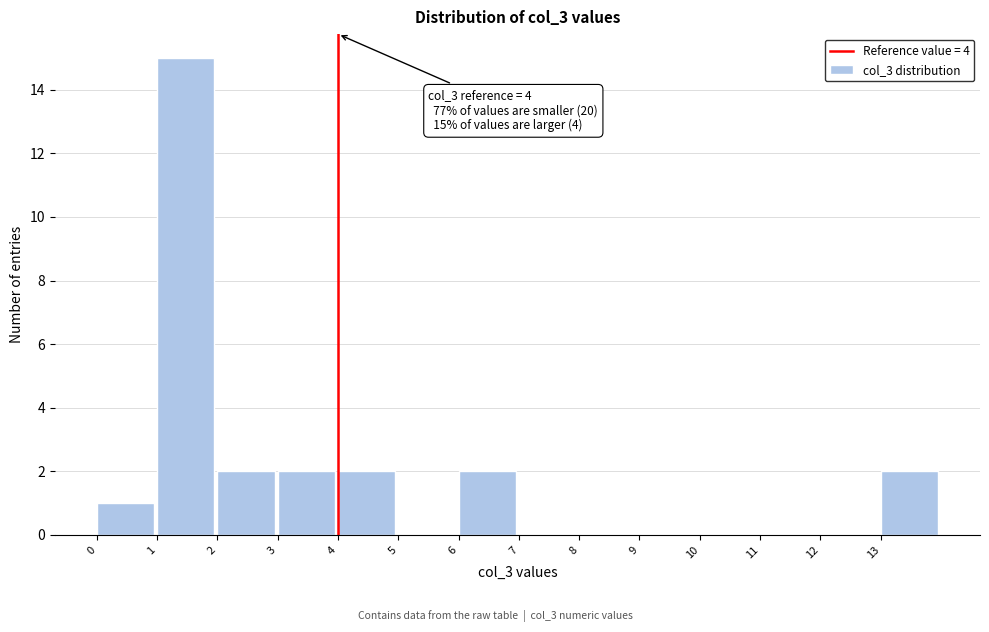

Over which range of the x-axis is the bar tallest?

1 to 2